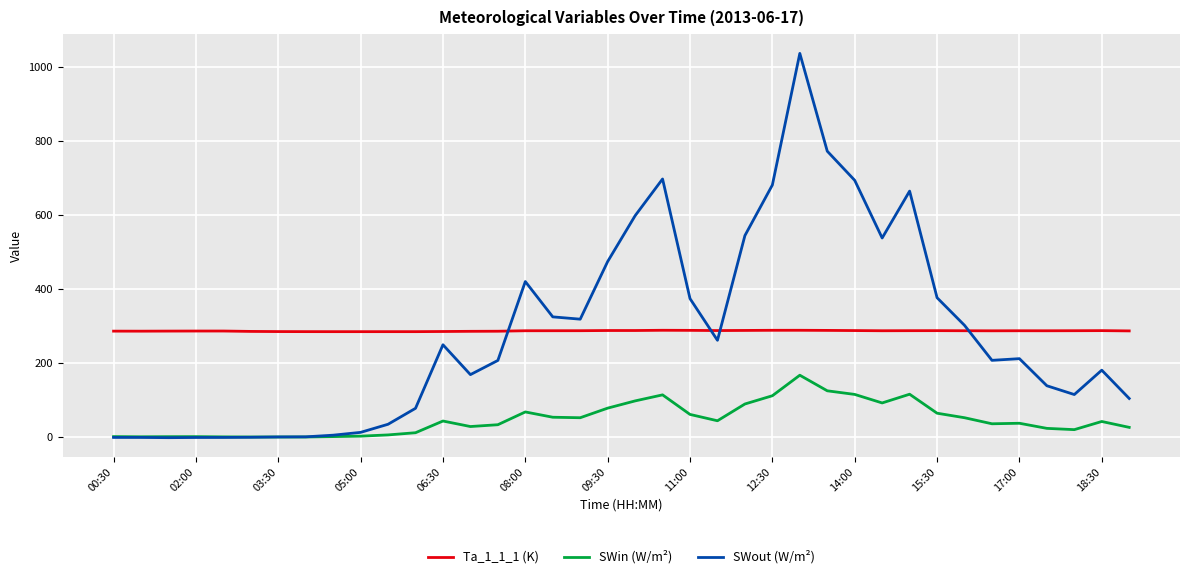

List the series in order of their peak value, lowest first.

SWin (W/m²), Ta_1_1_1 (K), SWout (W/m²)